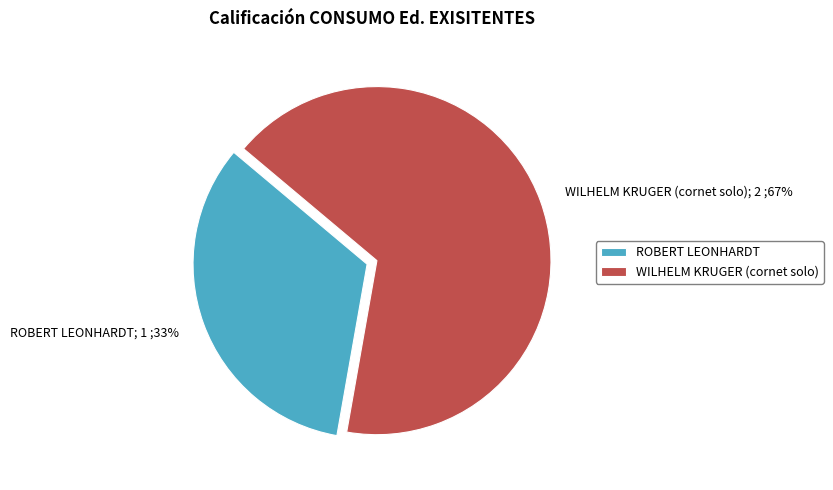

Does WILHELM KRUGER (cornet solo) represent more than half of the total?

Yes